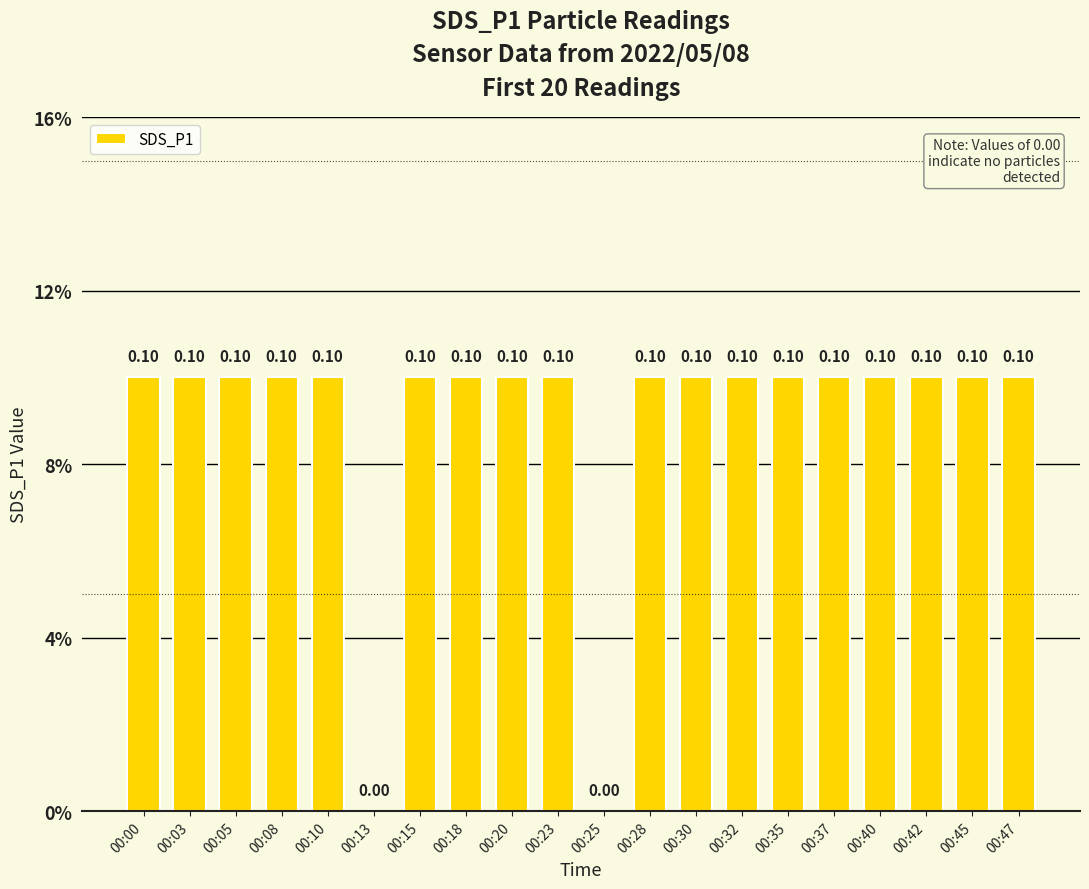

Which has a higher value, 00:42 or 00:47?

00:42